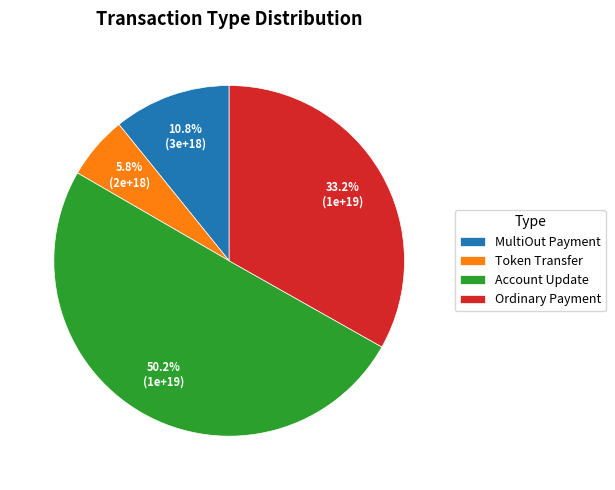

How many segments does this pie chart have?

4